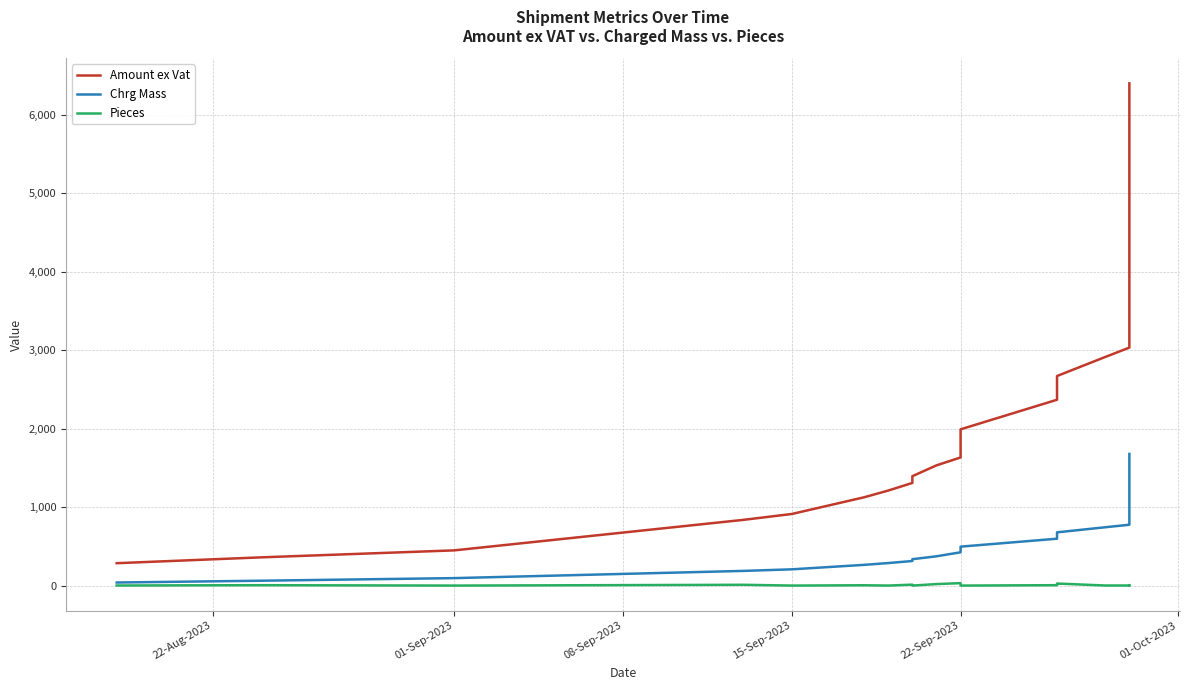

Read the Pieces value at 22-Sep-2023.

2.0